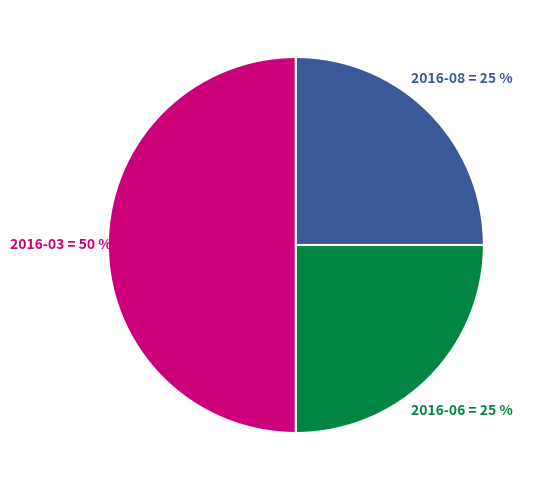

How many slices are in this pie chart?

3